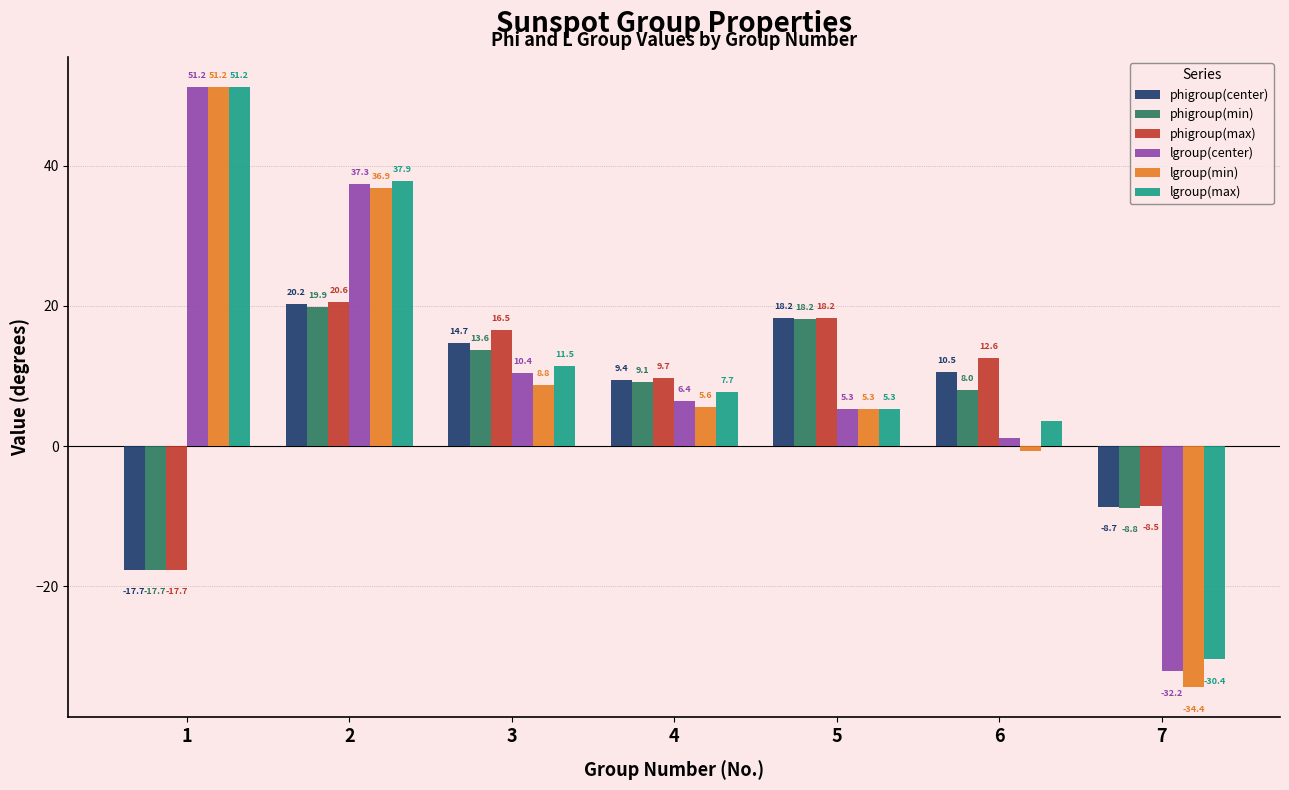

Is it true that lgroup(max) equals 11.5 at 3?

True